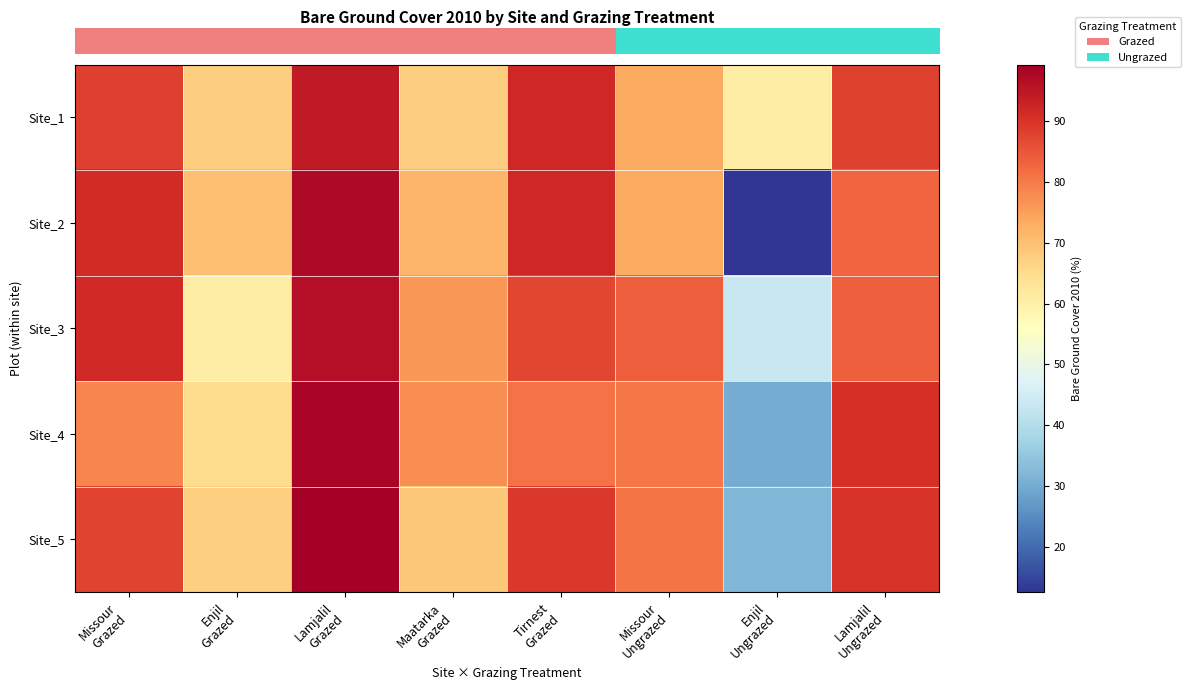

What is the total value across all series at Maatarka
Grazed?

361.2